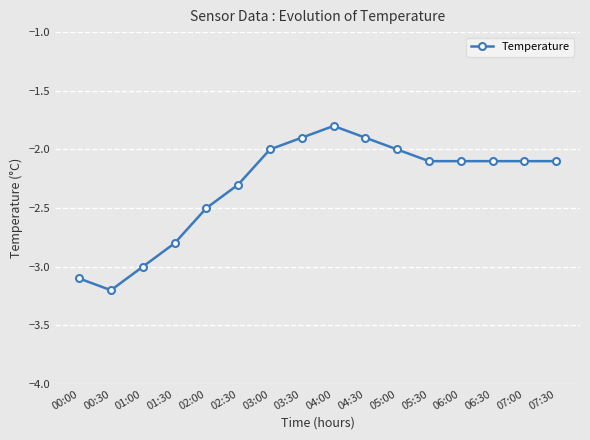

What is the maximum value shown in the chart?

-1.8